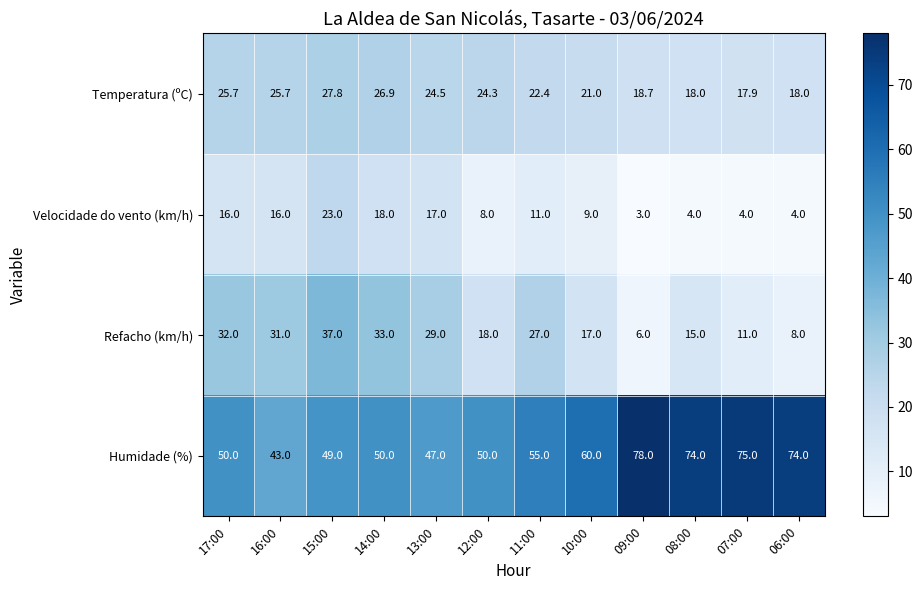

At which label is Temperatura (ºC) closest to 22?

11:00